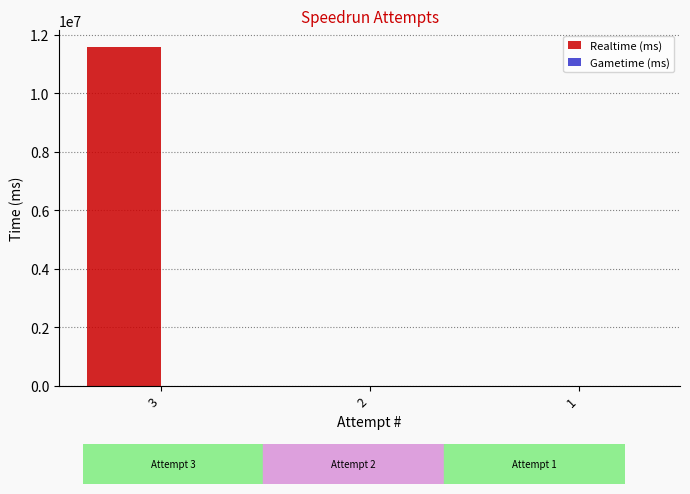

Reading right to left, transcribe all the data shown in this chart.

1=0	2=0	3=11567696